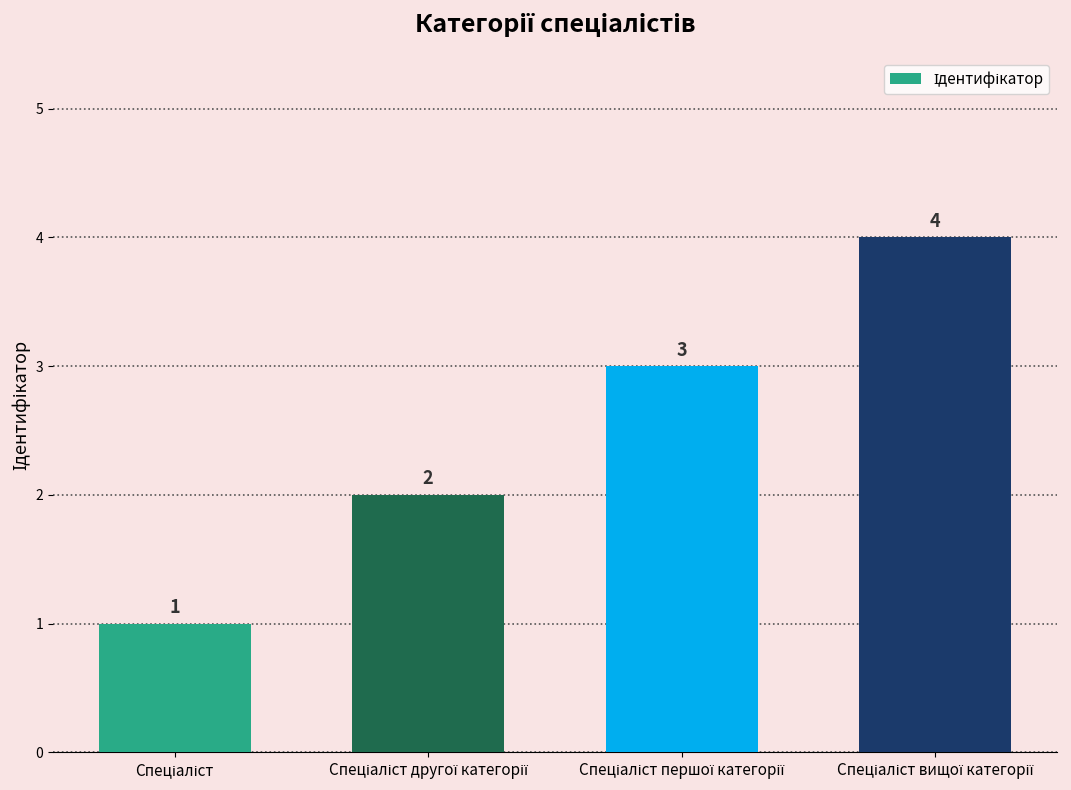

How many bars are there in total?

4